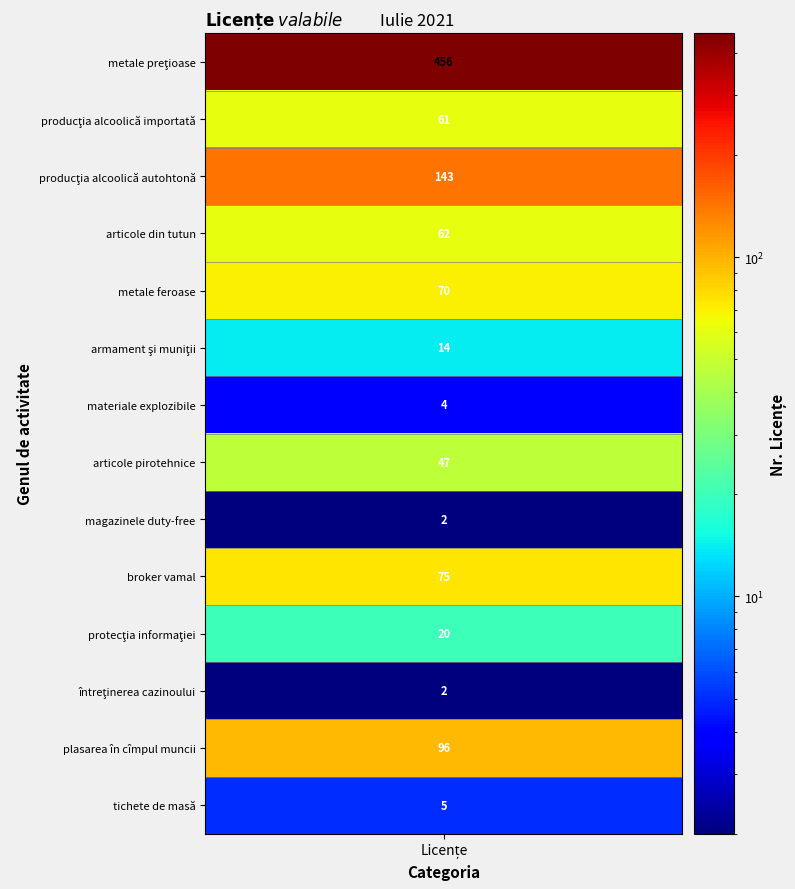

What is the difference between the maximum and minimum values?

454